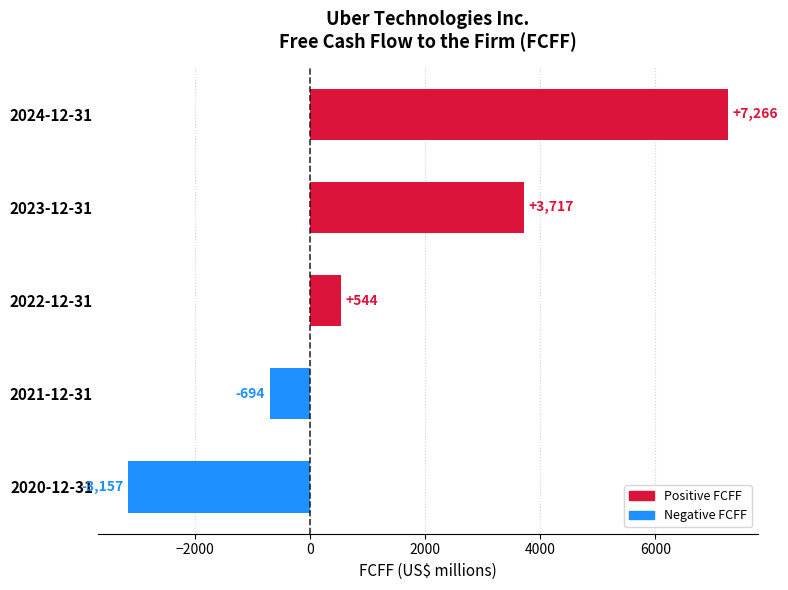

How many values are above zero?

3